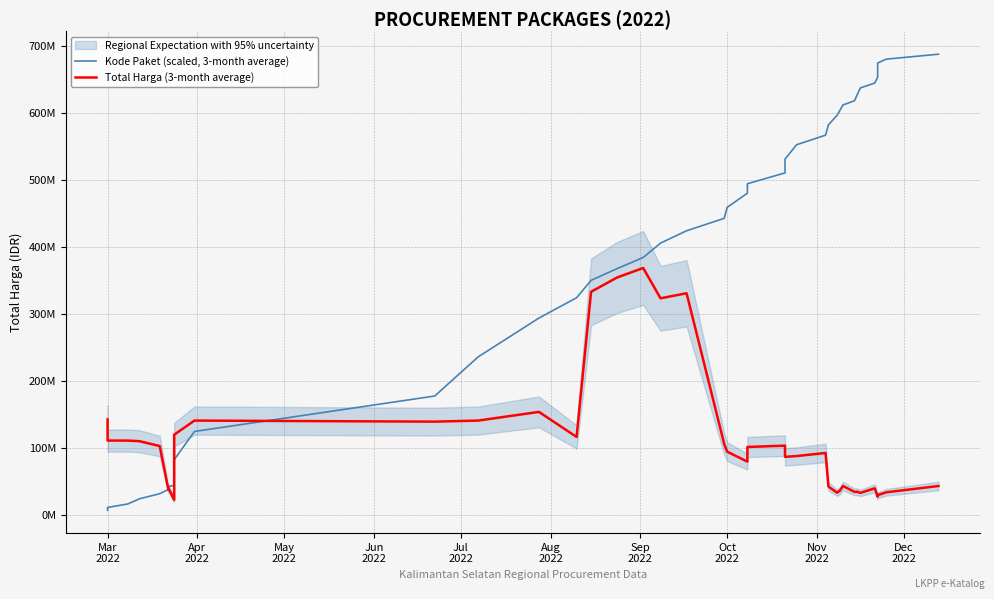

What is the difference between the second highest and second lowest values in the Total Harga (3-month average) series?

327579800.0